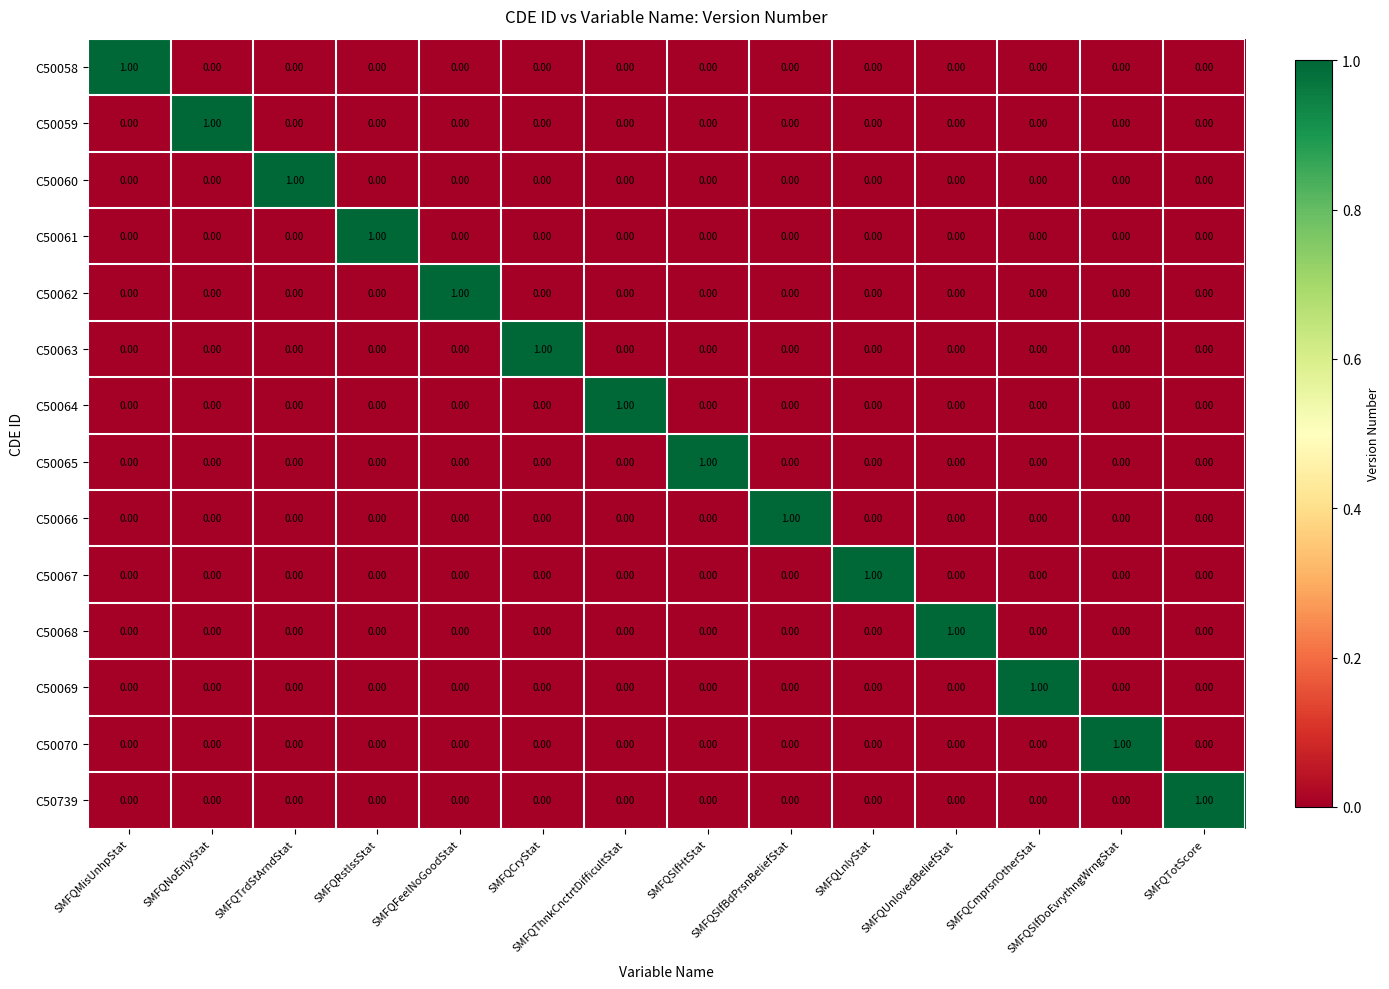

What is the total value across all series at SMFQTrdStArndStat?

1